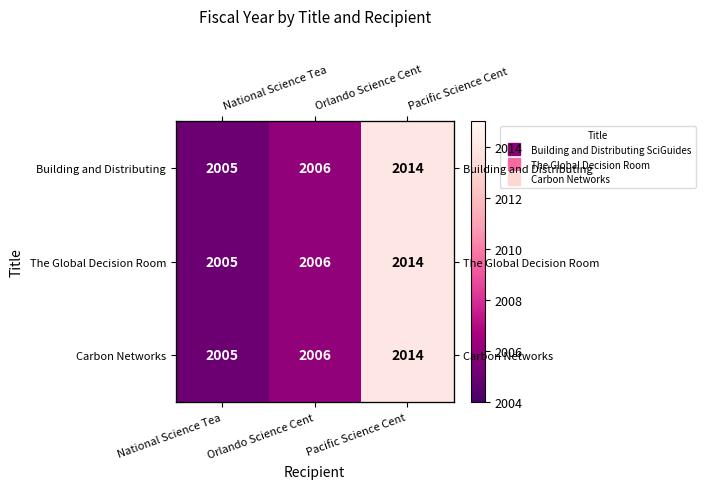

Is it true that Building and Distributing equals 1251 at National Science Tea?

False